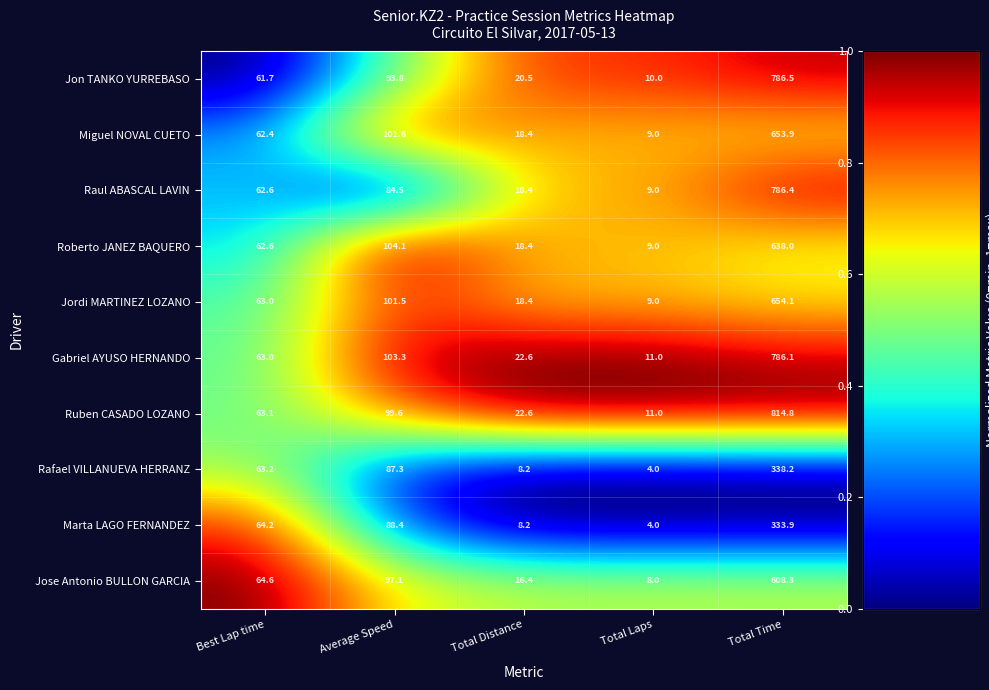

Which label corresponds to the smallest value in the chart?

Total Laps